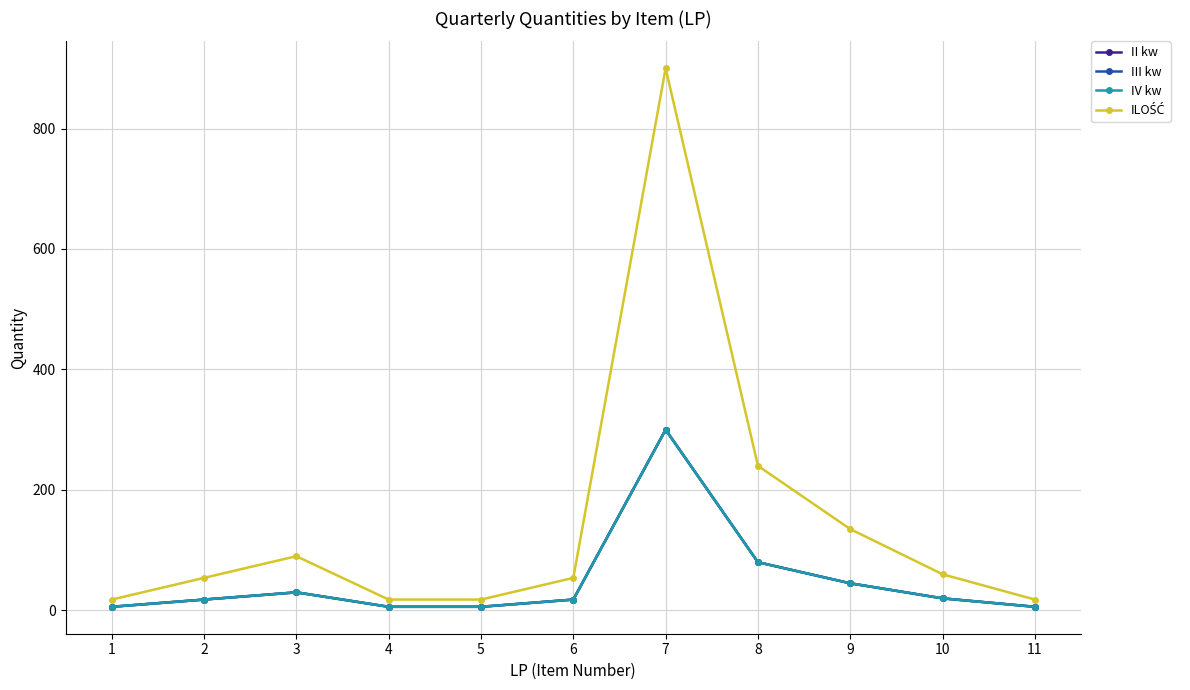

At which label is ILOŚĆ closest to 459?

8